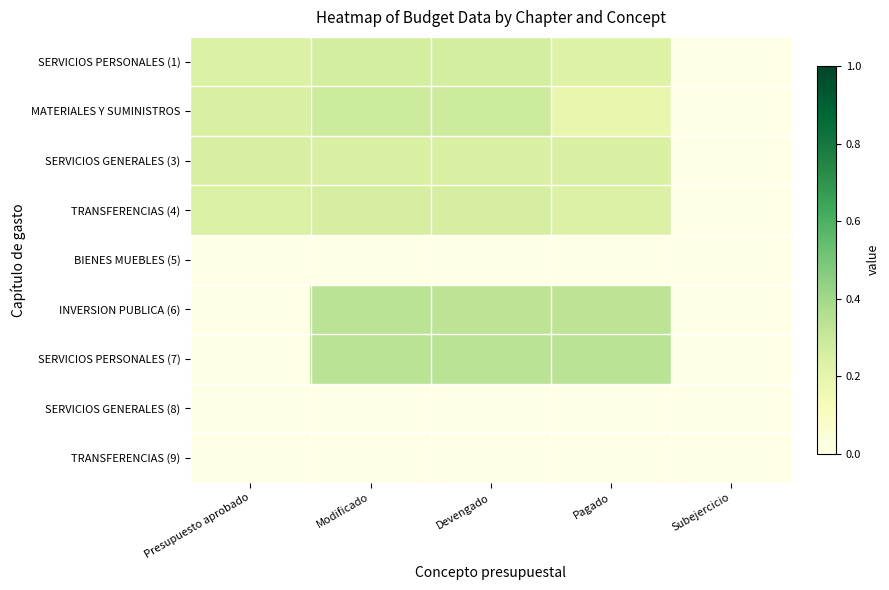

Which series has the largest range (max minus min)?

SERVICIOS PERSONALES (7)